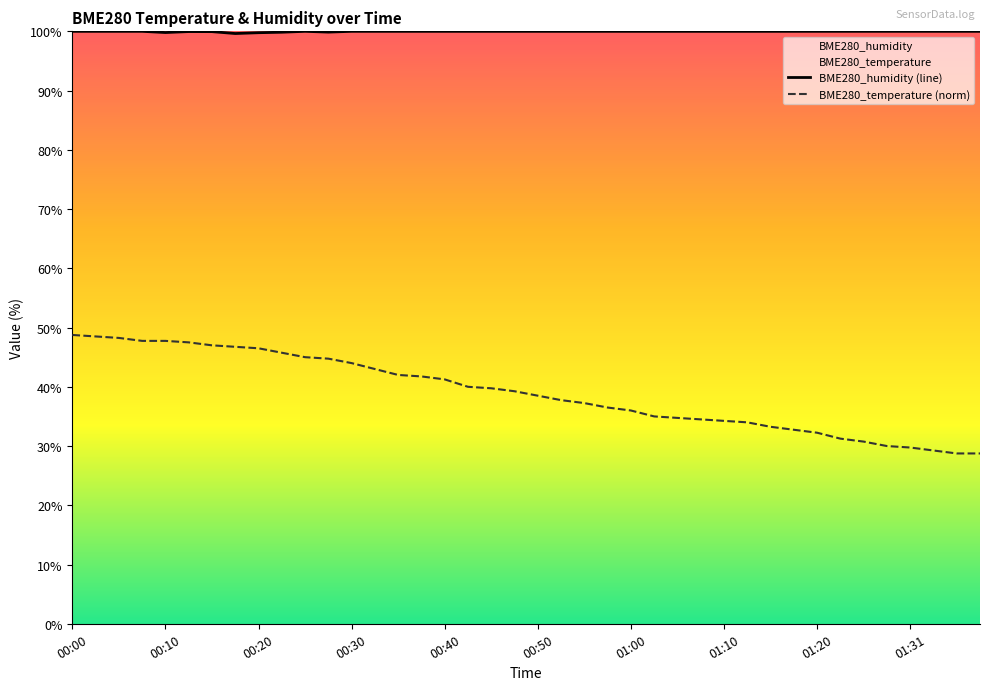

What value does the BME280_humidity series have at 01:33?

100.0